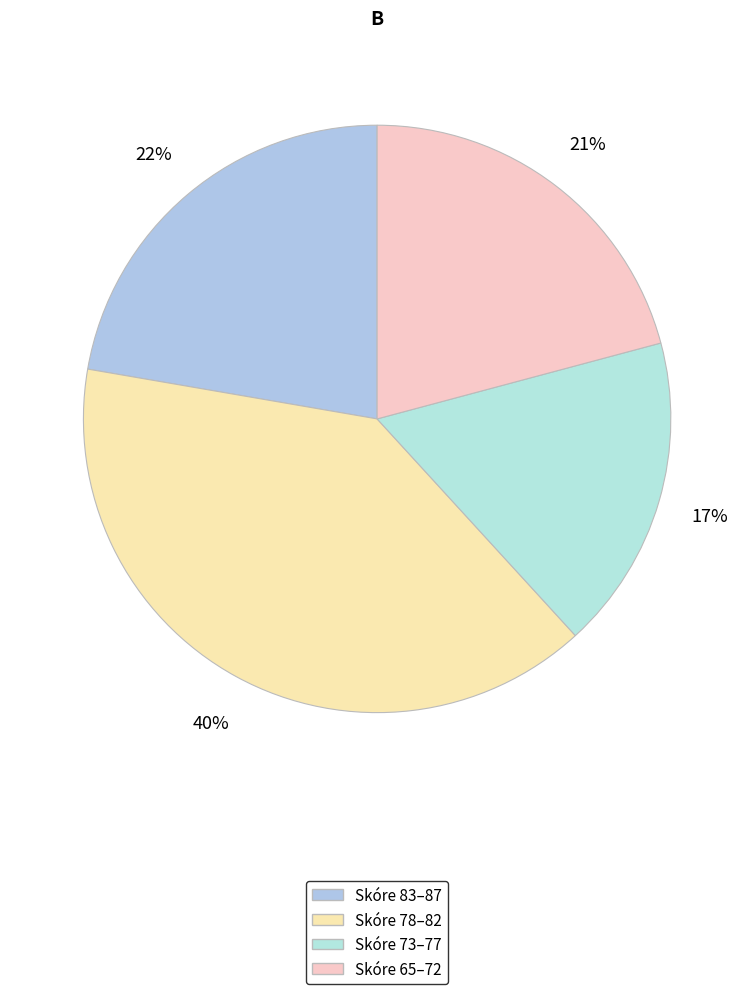

How many slices are in this pie chart?

4